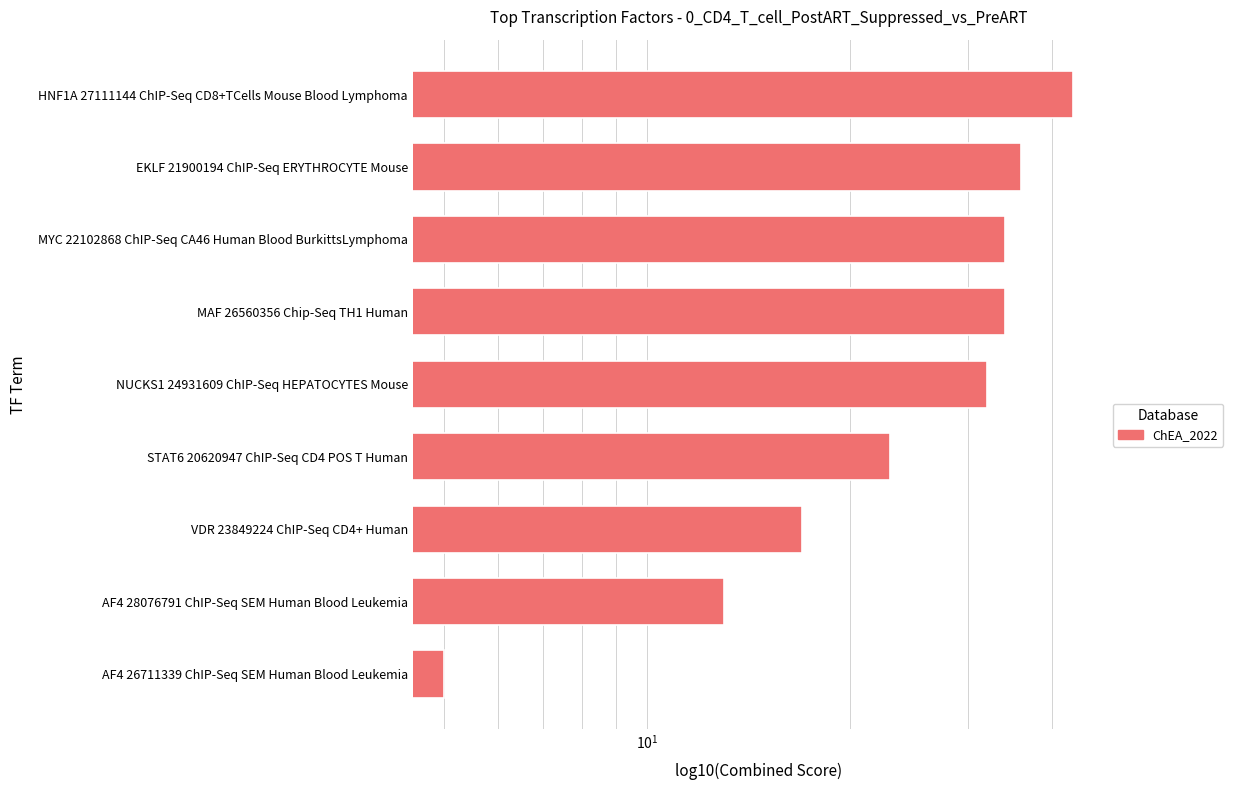

What is the difference between the maximum and second lowest values?

30